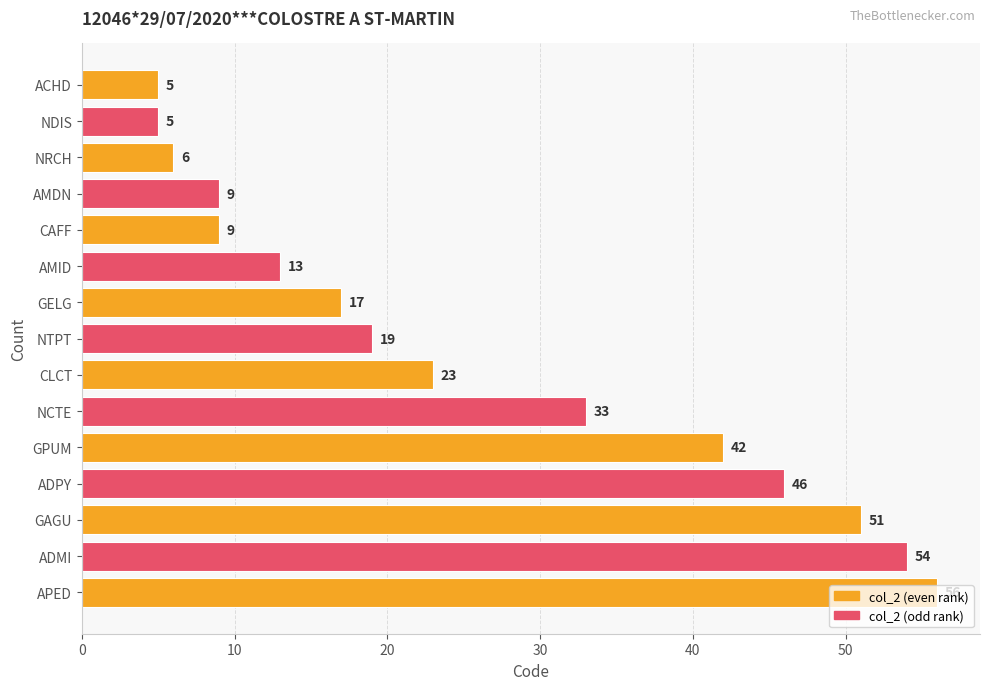

At which label is the value closest to 30?

NCTE